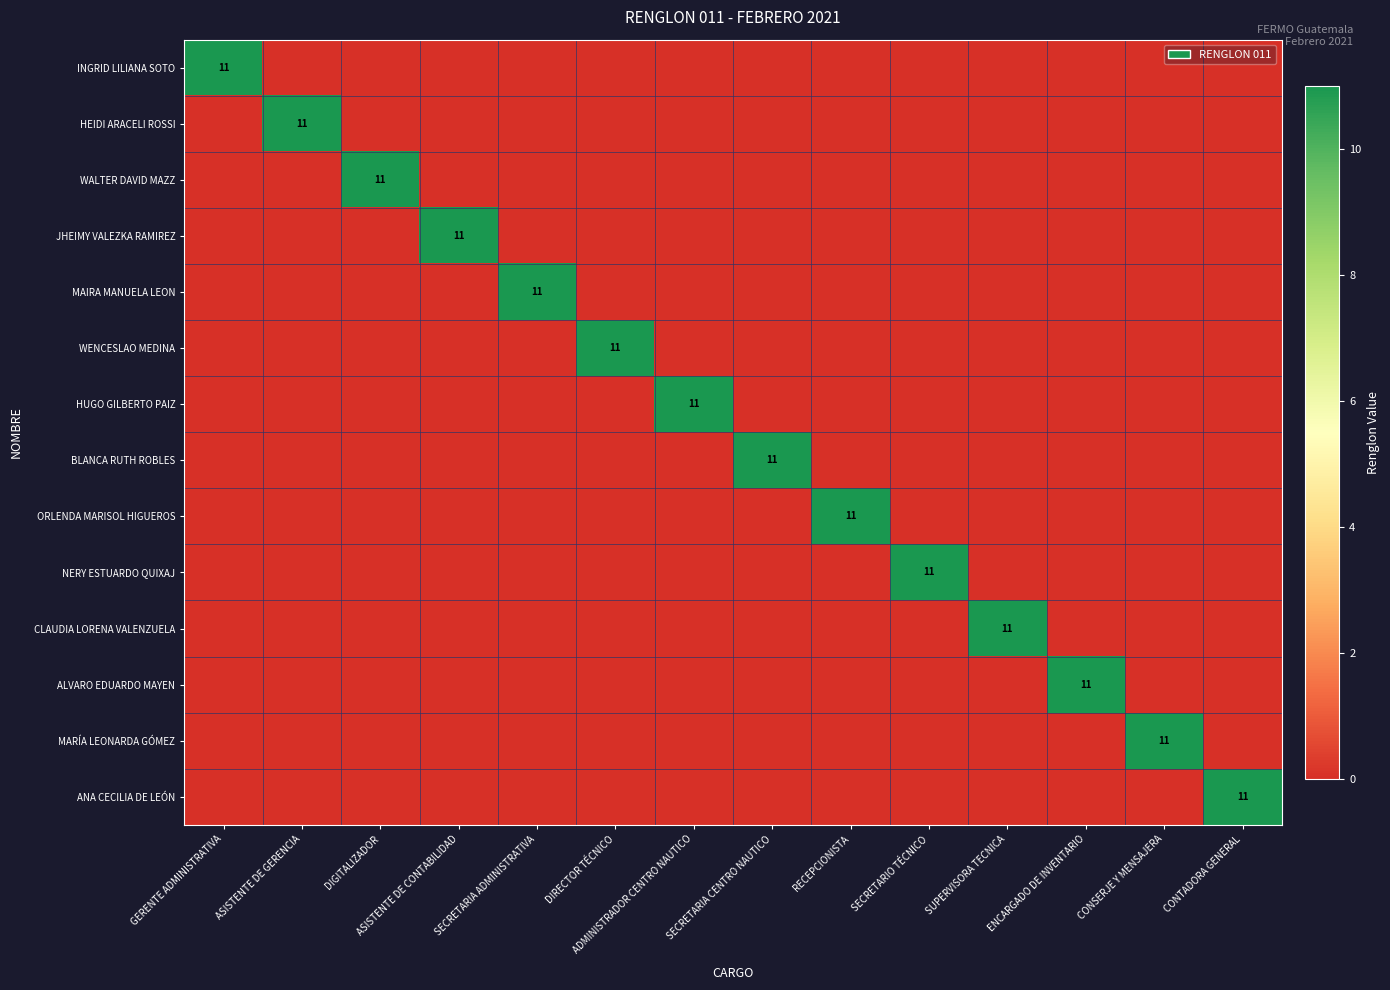

Which label corresponds to the smallest value in the chart?

ASISTENTE DE GERENCIA